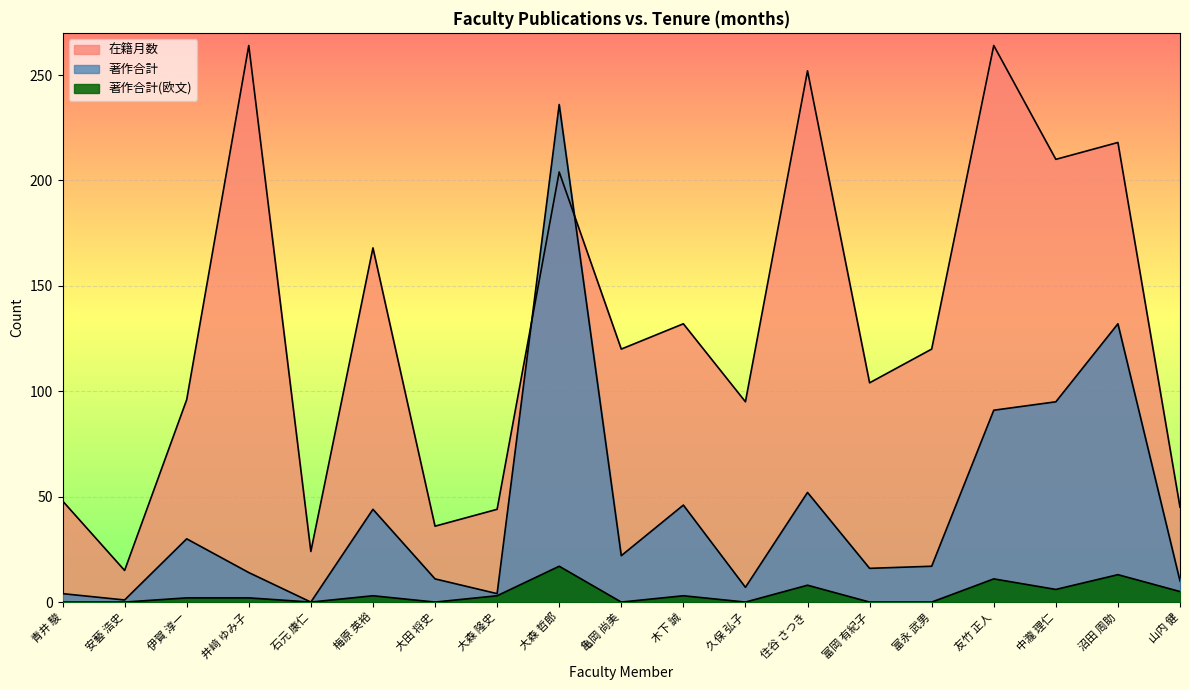

How many data points in 在籍月数 are less than 120?

9